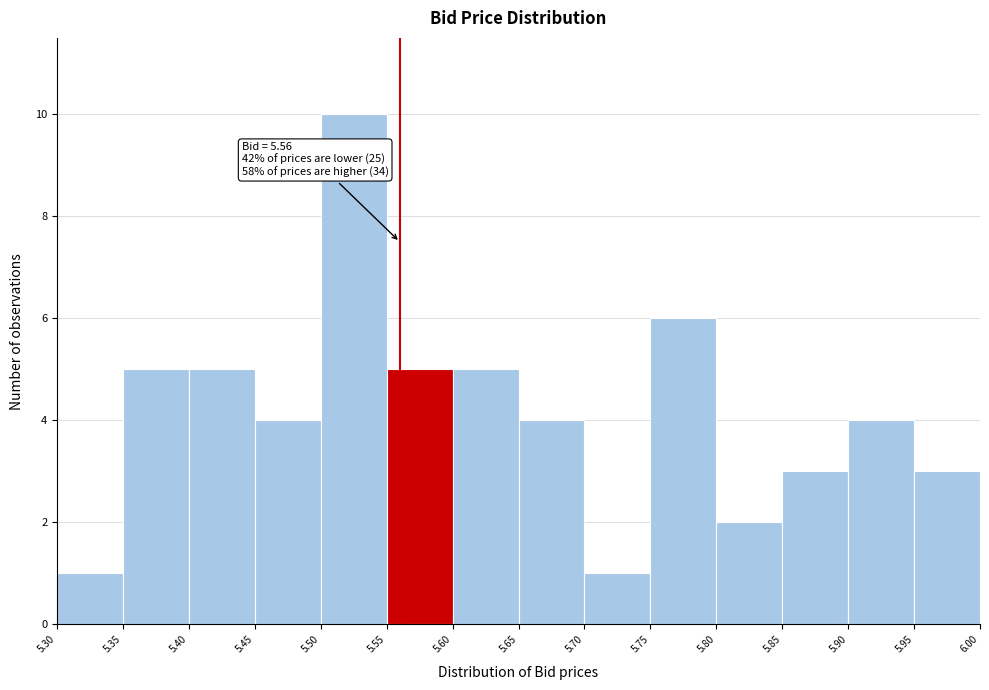

Which range on the x-axis has the tallest bar?

5.50 to 5.55